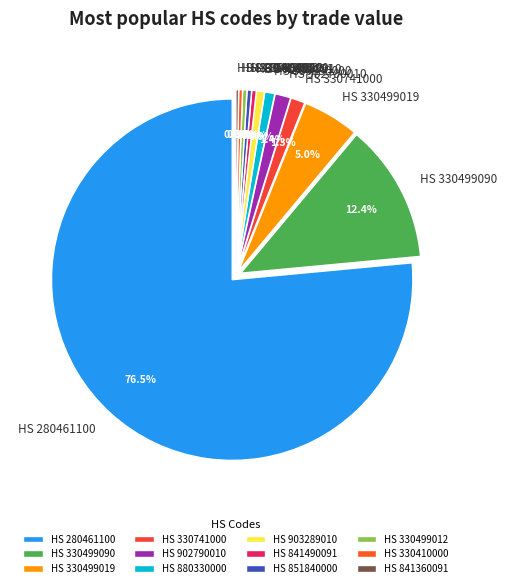

What is the ratio of the value at 330499019 to the value at 851840000?

12.6